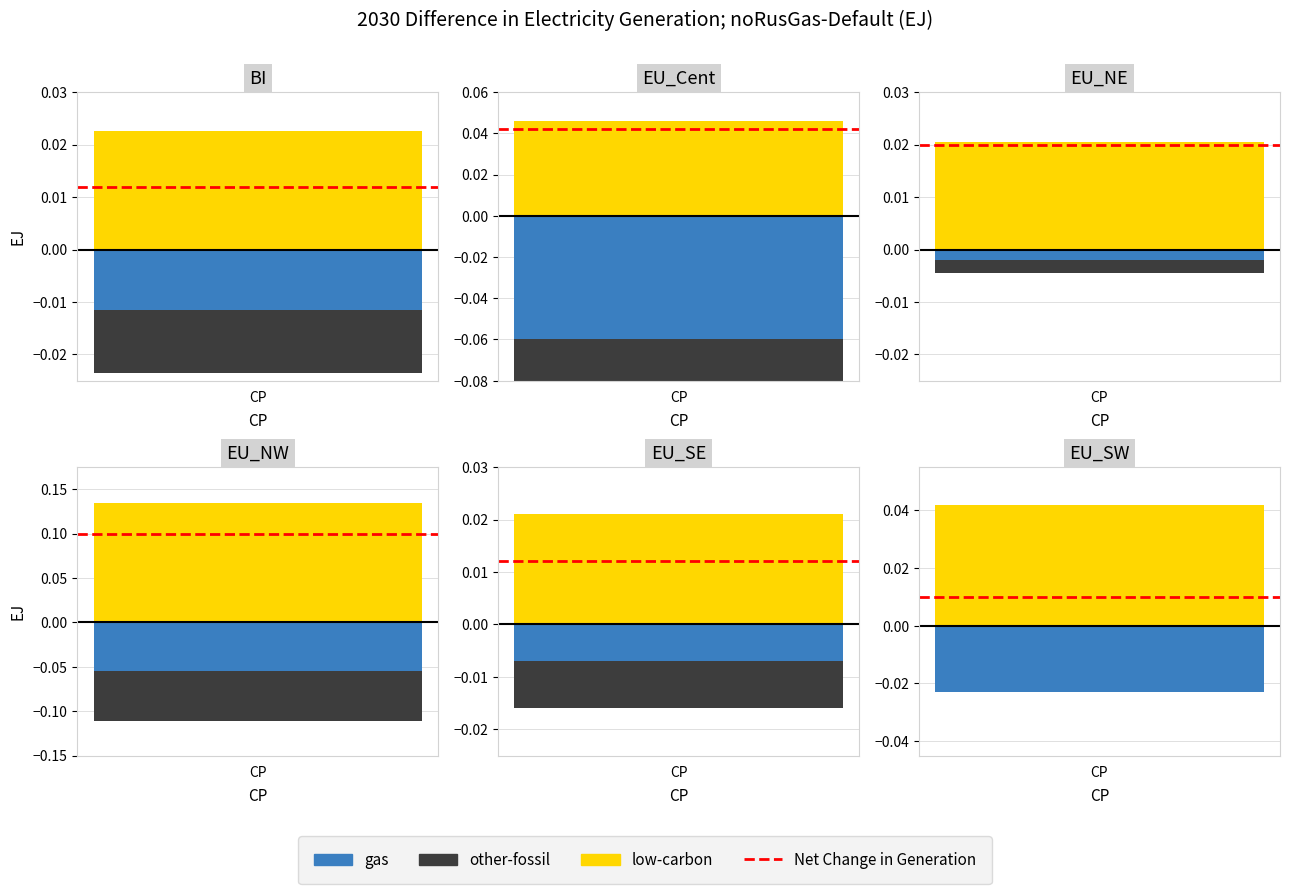

The low-carbon series shows 0.0 at 1. True or false?

False